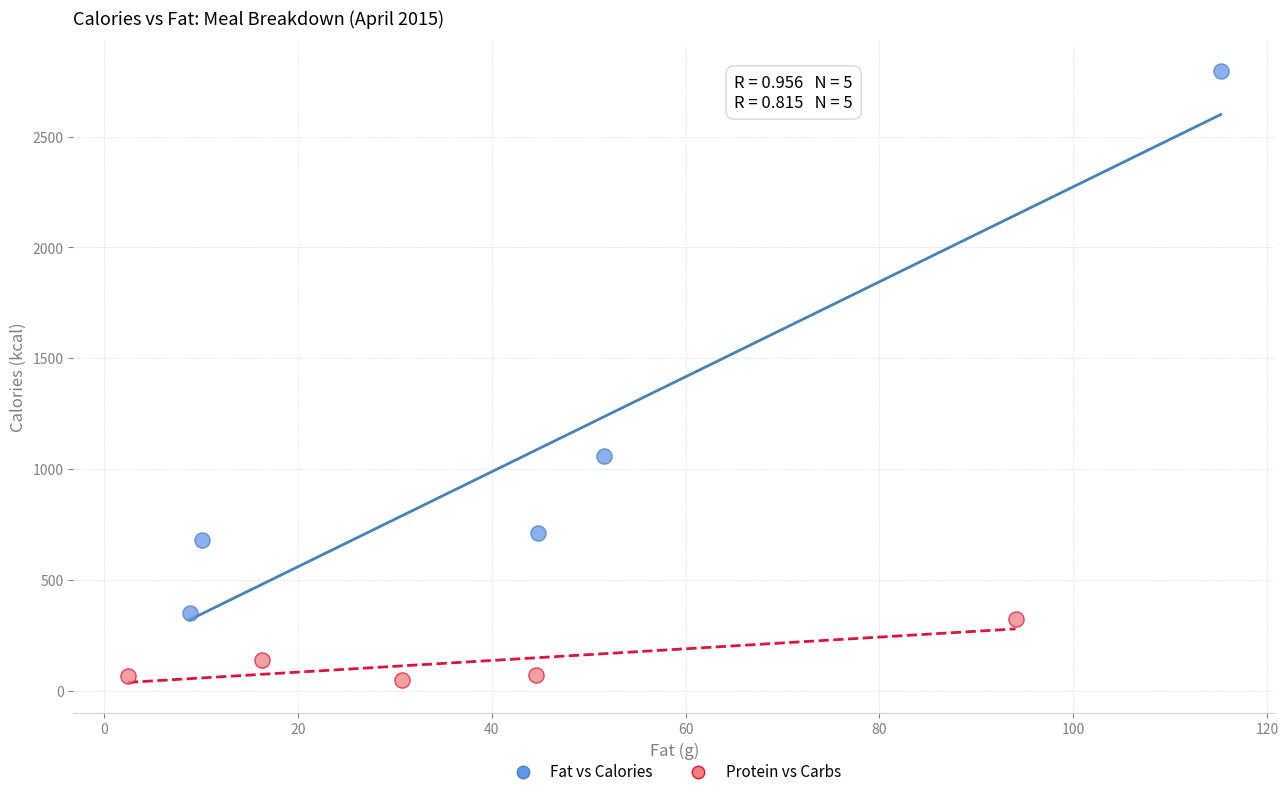

Which series contains the lowest Y value?

Protein vs Carbs